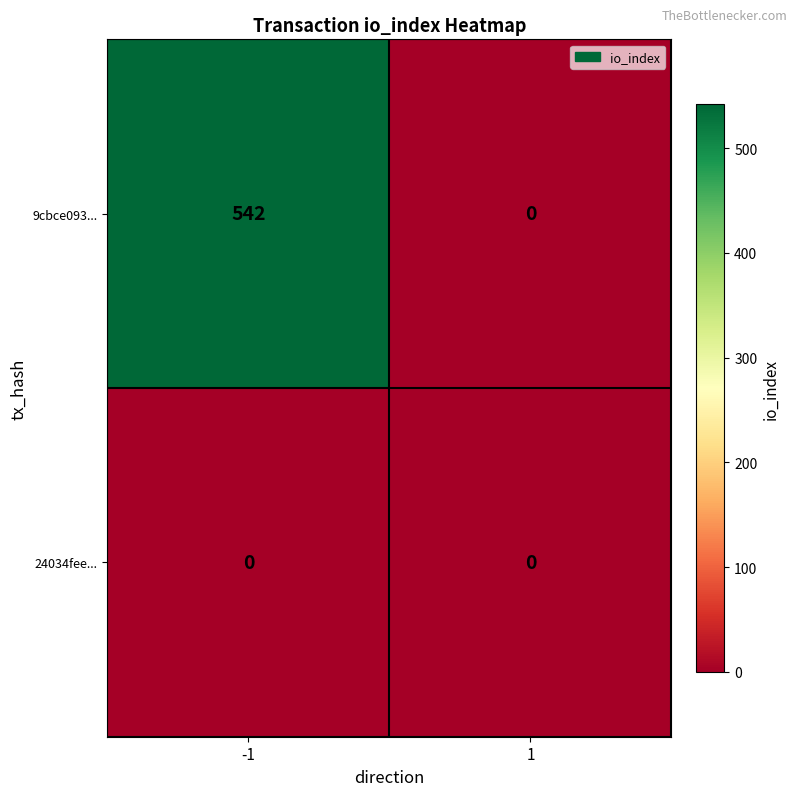

Between -1 and 1, which series saw the biggest shift?

9cbce093...